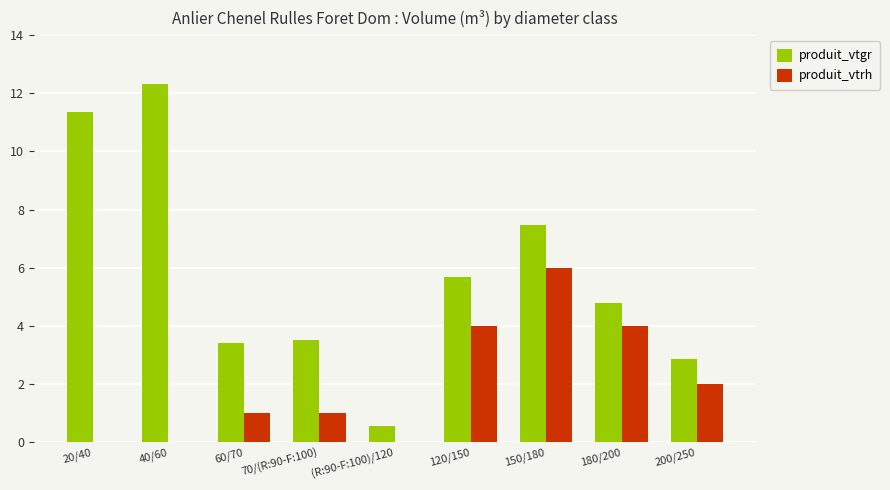

Reading left to right, list all the values displayed in this chart.

produit_vtgr: 11.3	12.3	3.4	3.5	0.5	5.7	7.5	4.8	2.9
produit_vtrh: 0.0	0.0	1.0	1.0	0.0	4.0	6.0	4.0	2.0